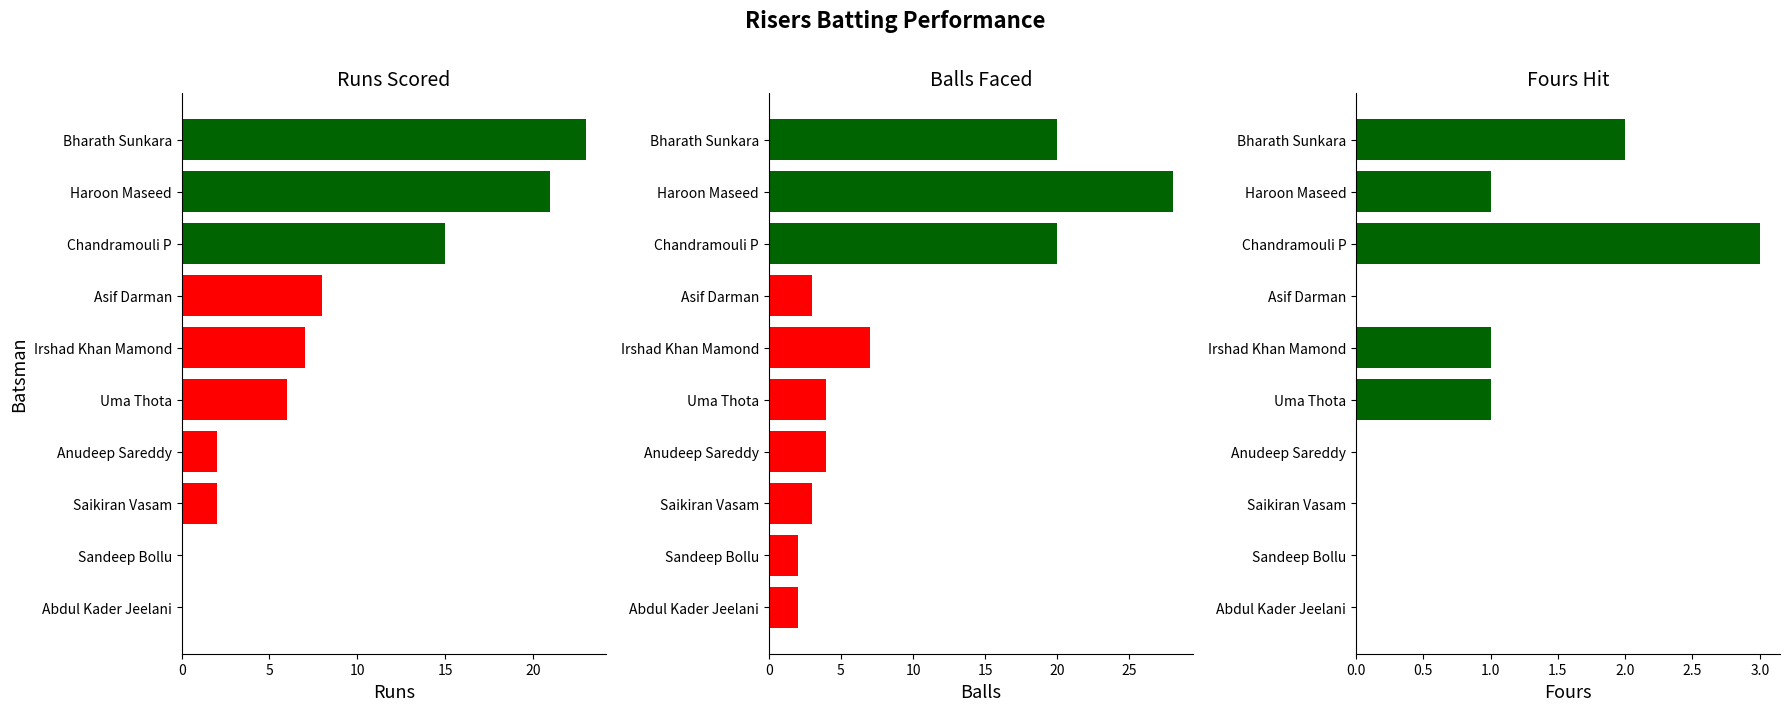

How many data points in Balls are above 4?

4